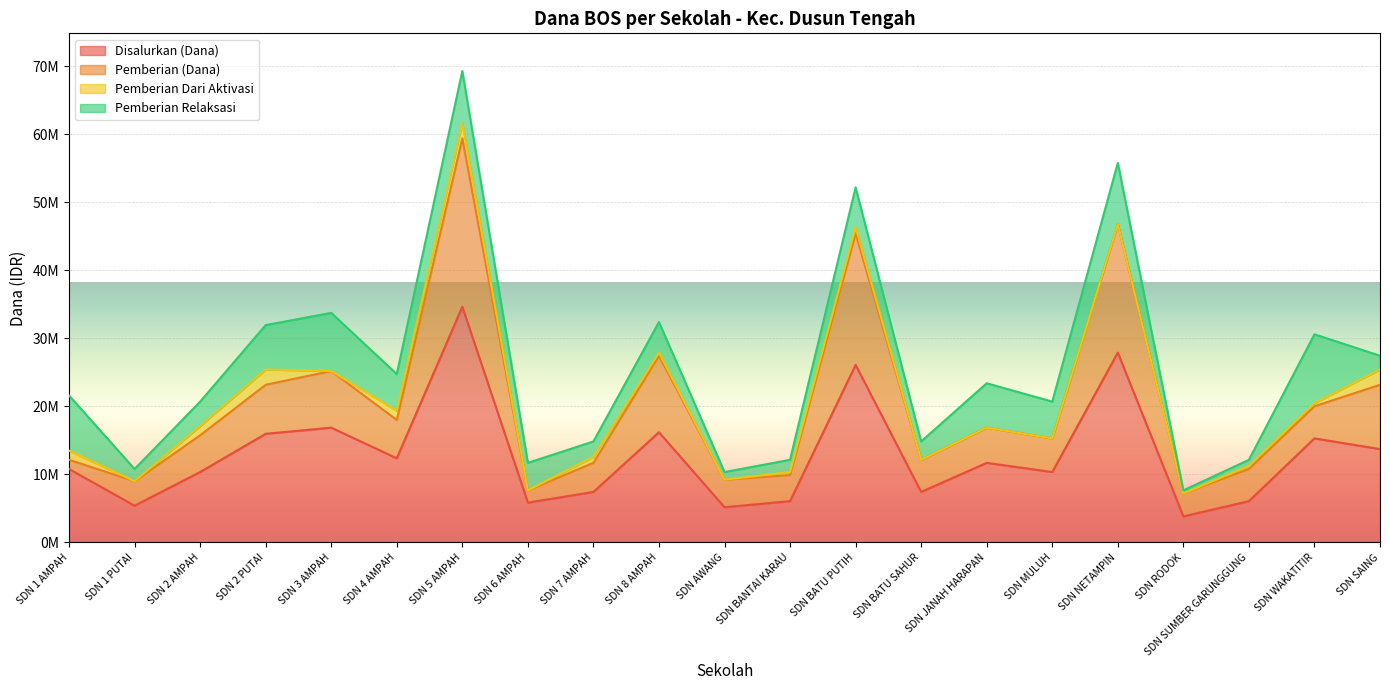

What are all the series names shown in the legend?

Disalurkan (Dana), Pemberian (Dana), Pemberian Dari Aktivasi, Pemberian Relaksasi